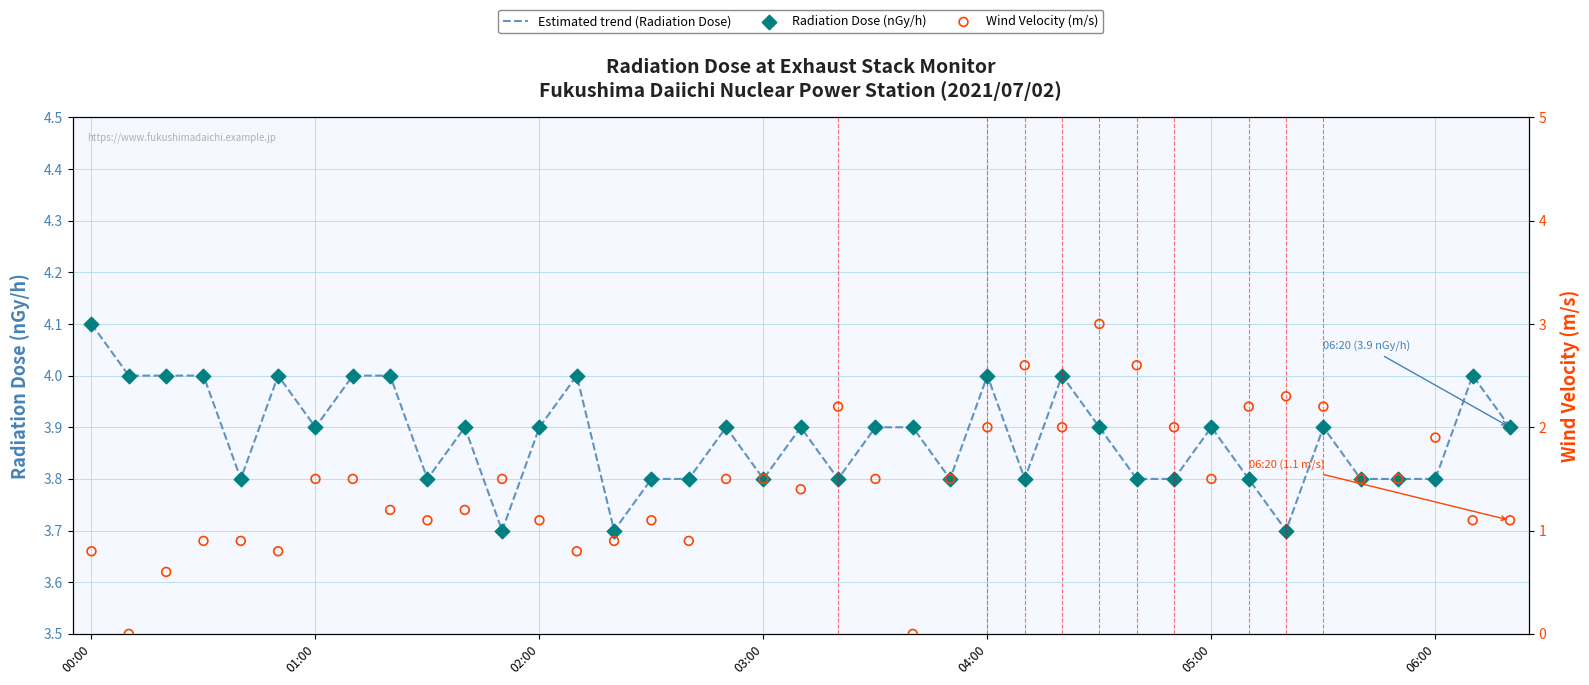

Which series contains the lowest Y value?

Wind Velocity (m/s)